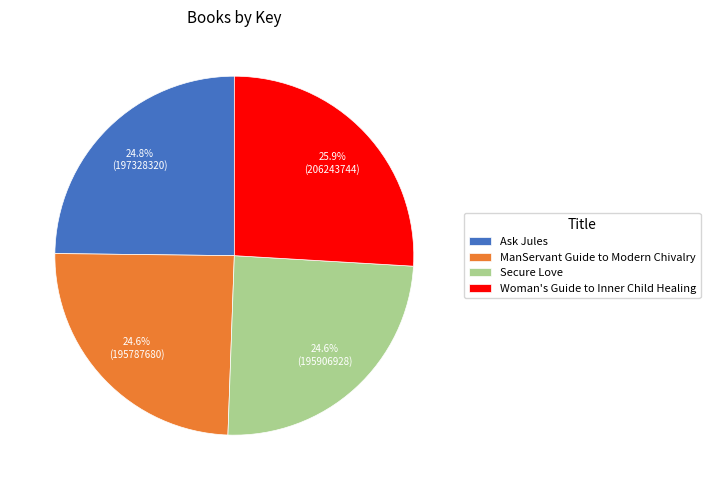

To the nearest percent, what is the average slice percentage?

25%